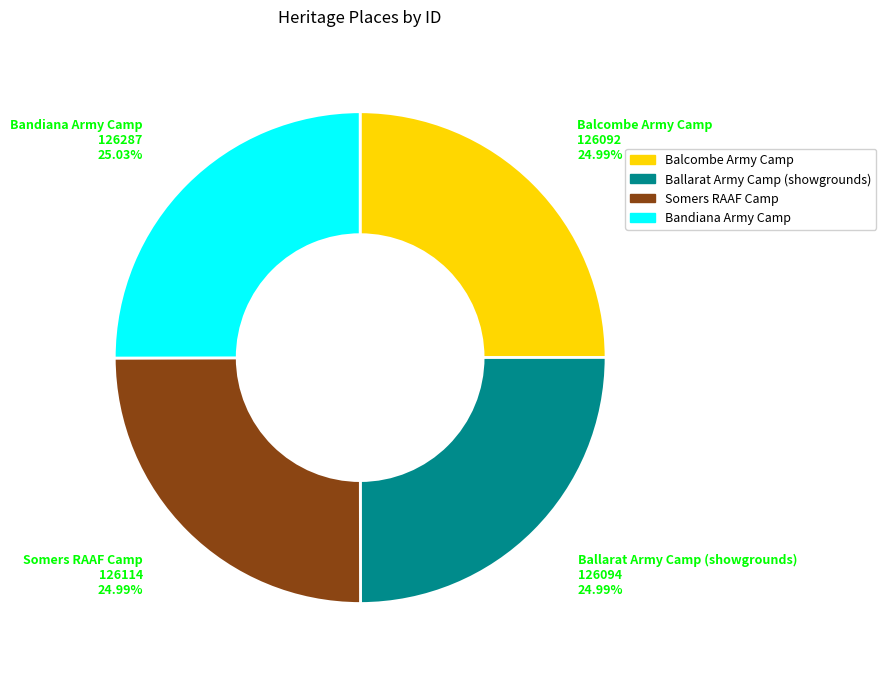

Is it true that Balcombe Army Camp is 14% of the pie?

False